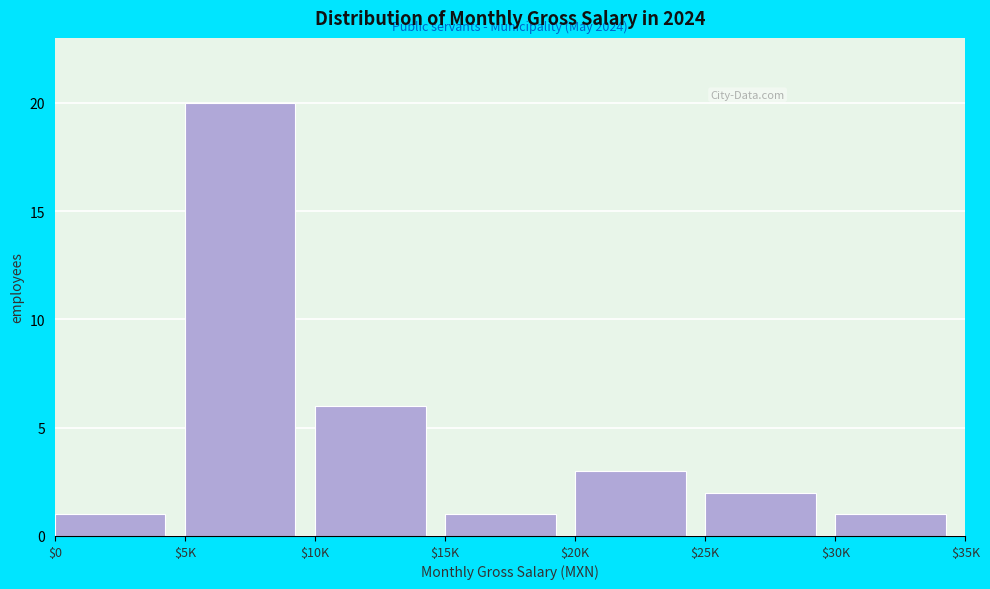

Reading right to left, transcribe all the data shown in this chart.

1	2	3	1	6	20	1